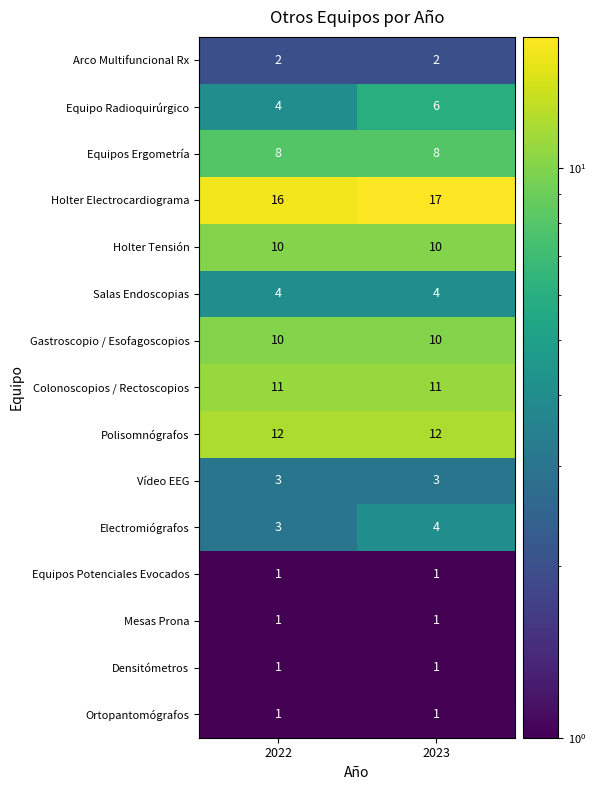

What is the difference between the highest and lowest values at 2022?

15